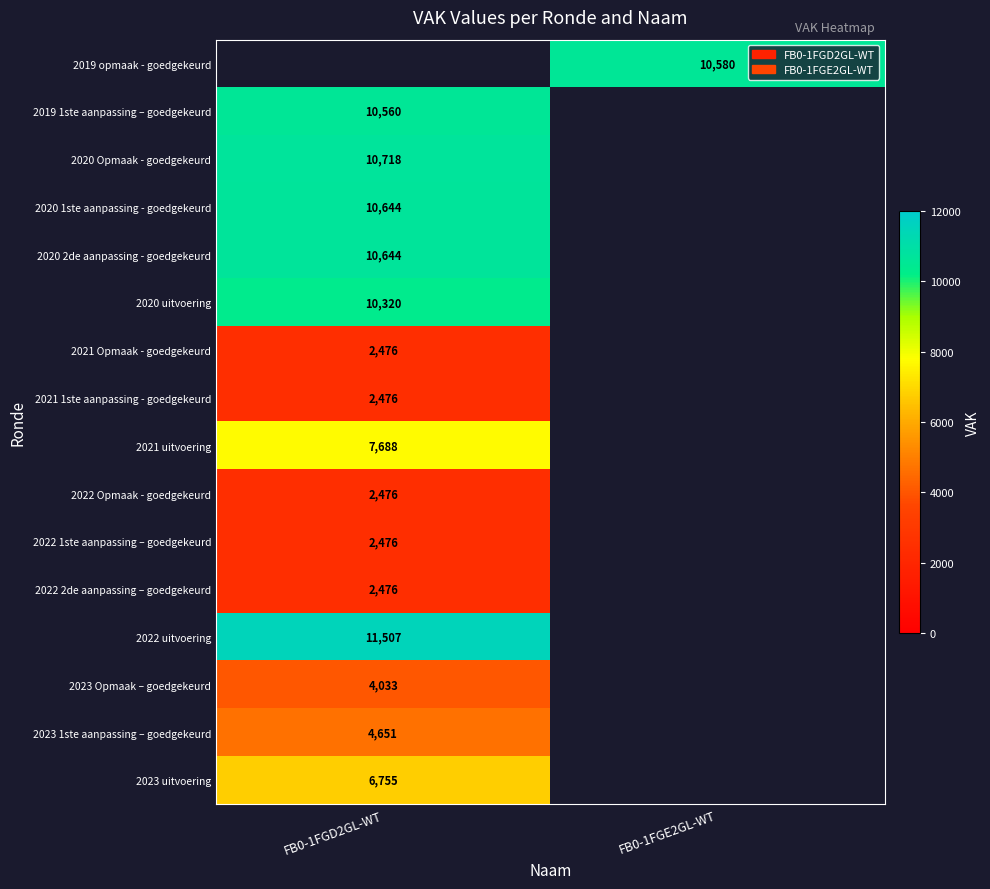

Which has a higher value, FB0-1FGE2GL-WT or FB0-1FGD2GL-WT?

FB0-1FGD2GL-WT